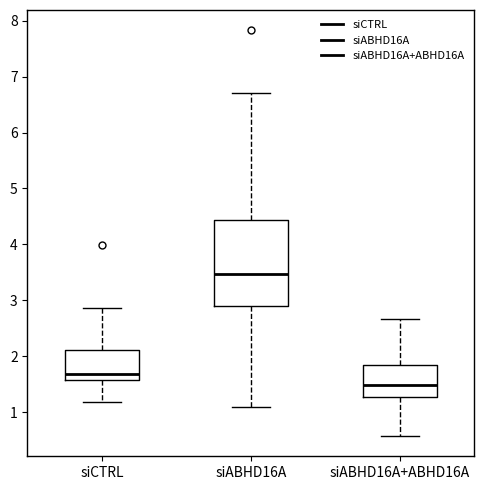

Which box's median line is the lowest?

siABHD16A+ABHD16A